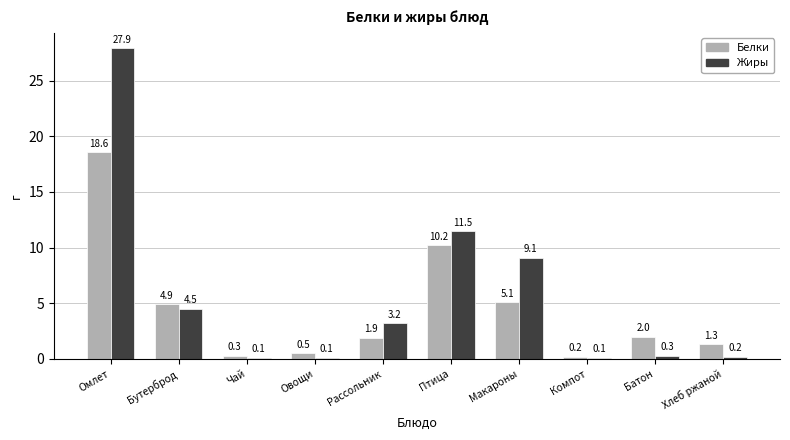

At which label is Жиры closest to 14?

Птица